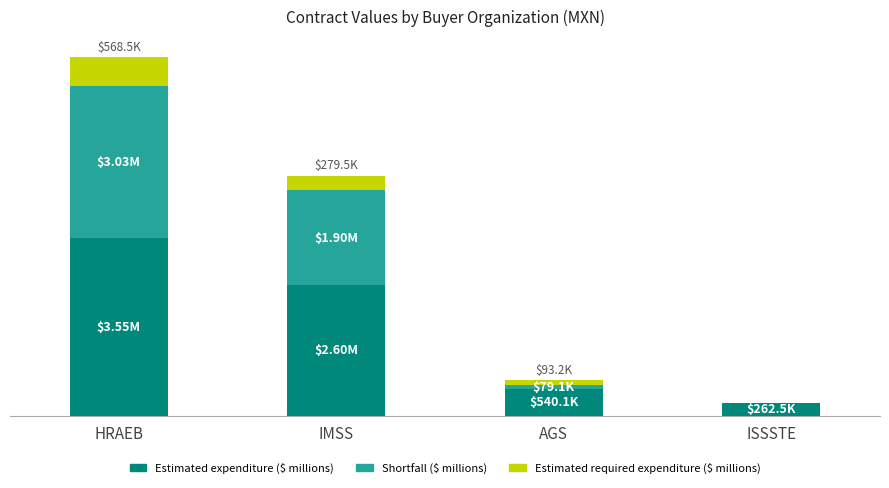

Which series has the largest total across all categories?

Estimated expenditure ($ millions)